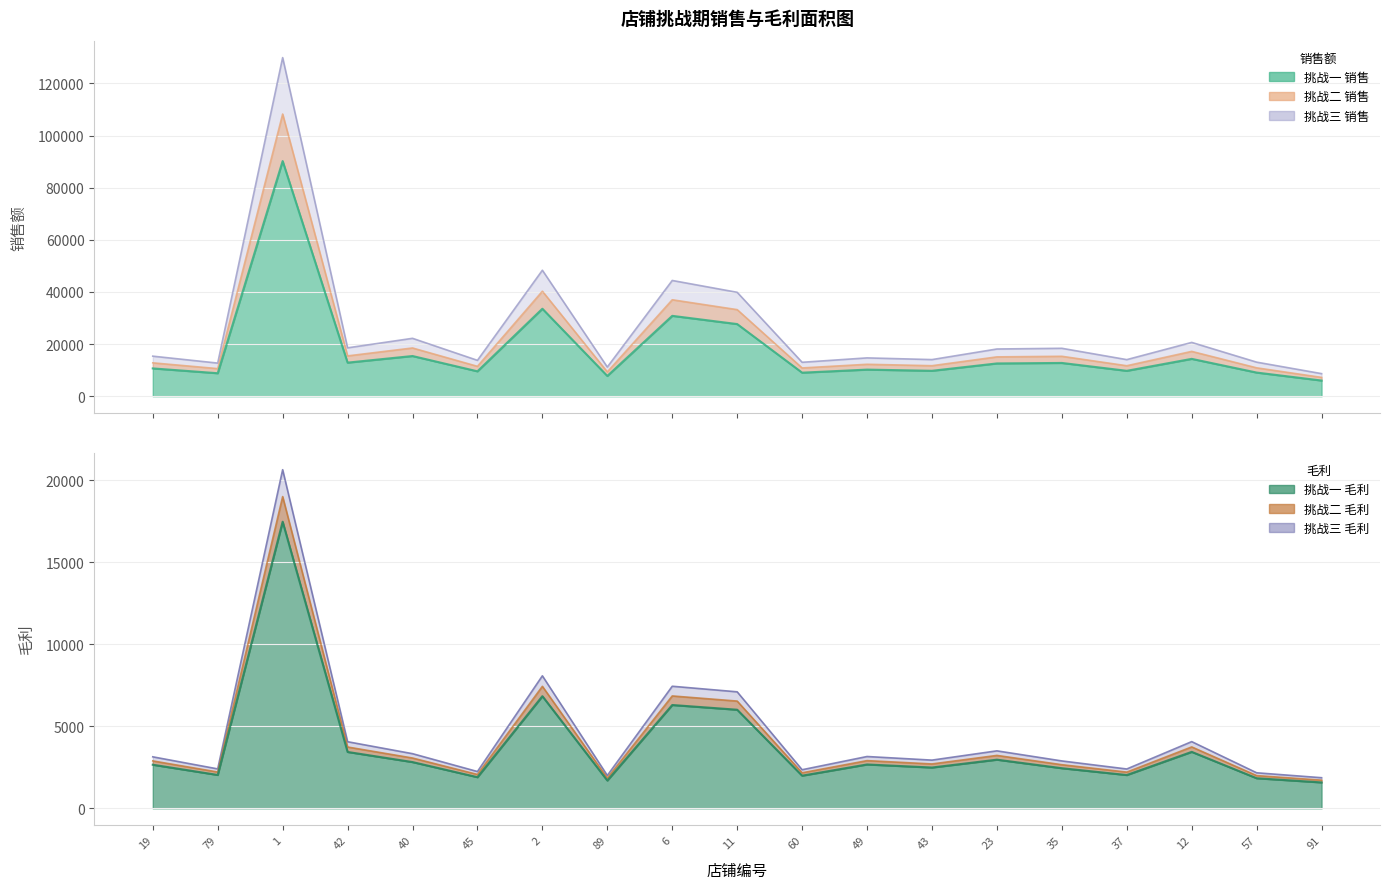

What is the label of the 2nd point from the right?

57